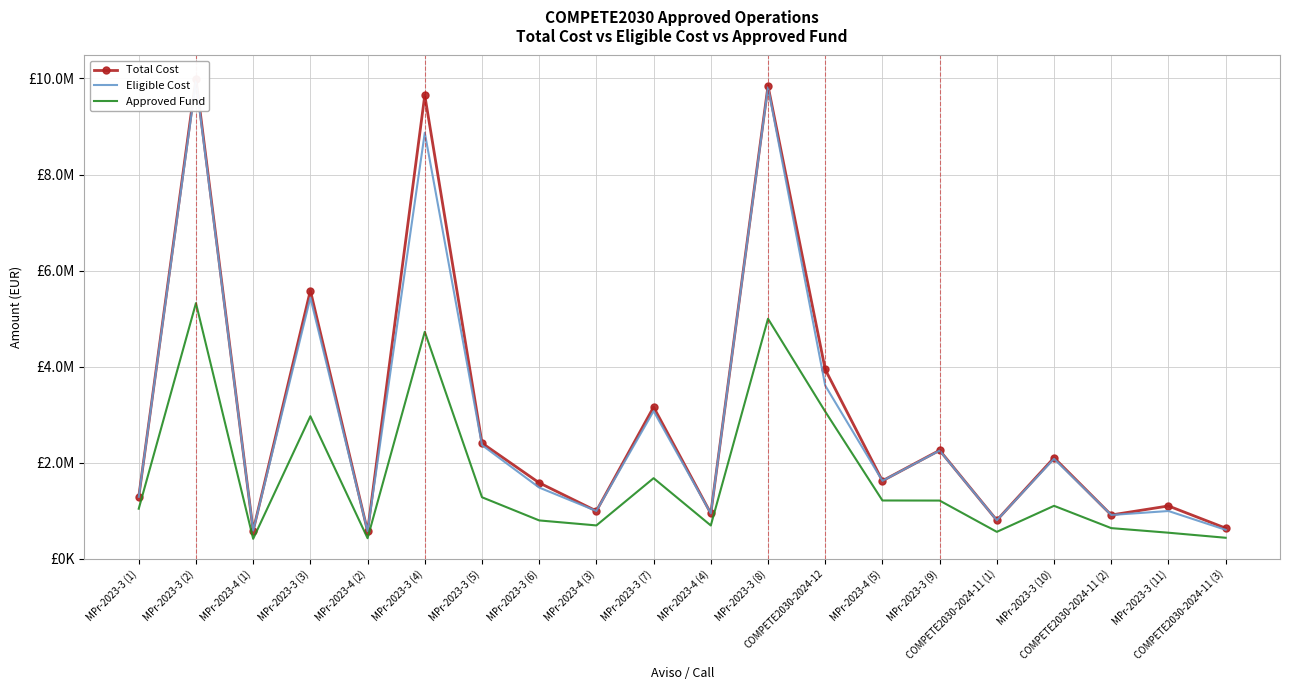

What is the value of the Total Cost point at the 13th from the left?

3942032.3